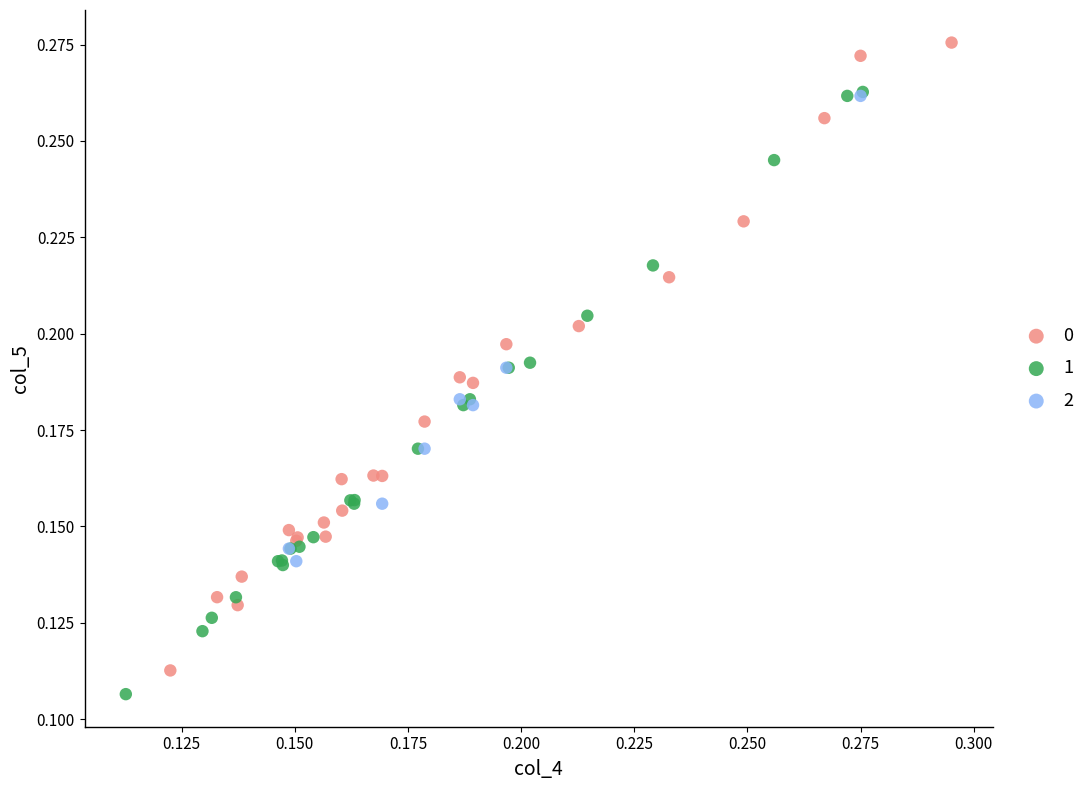

What are all the series names shown in the legend?

0, 1, 2